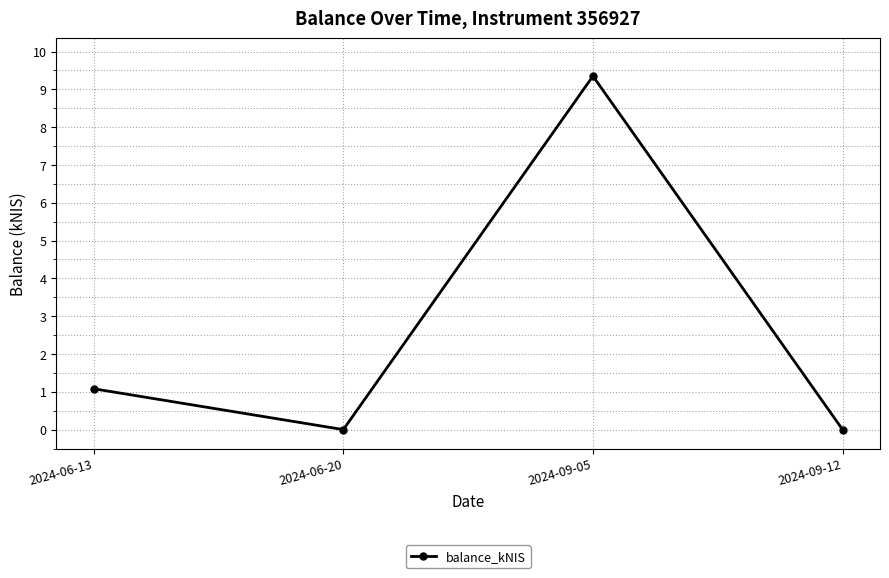

At which category does the chart reach its peak across all series?

2024-09-05